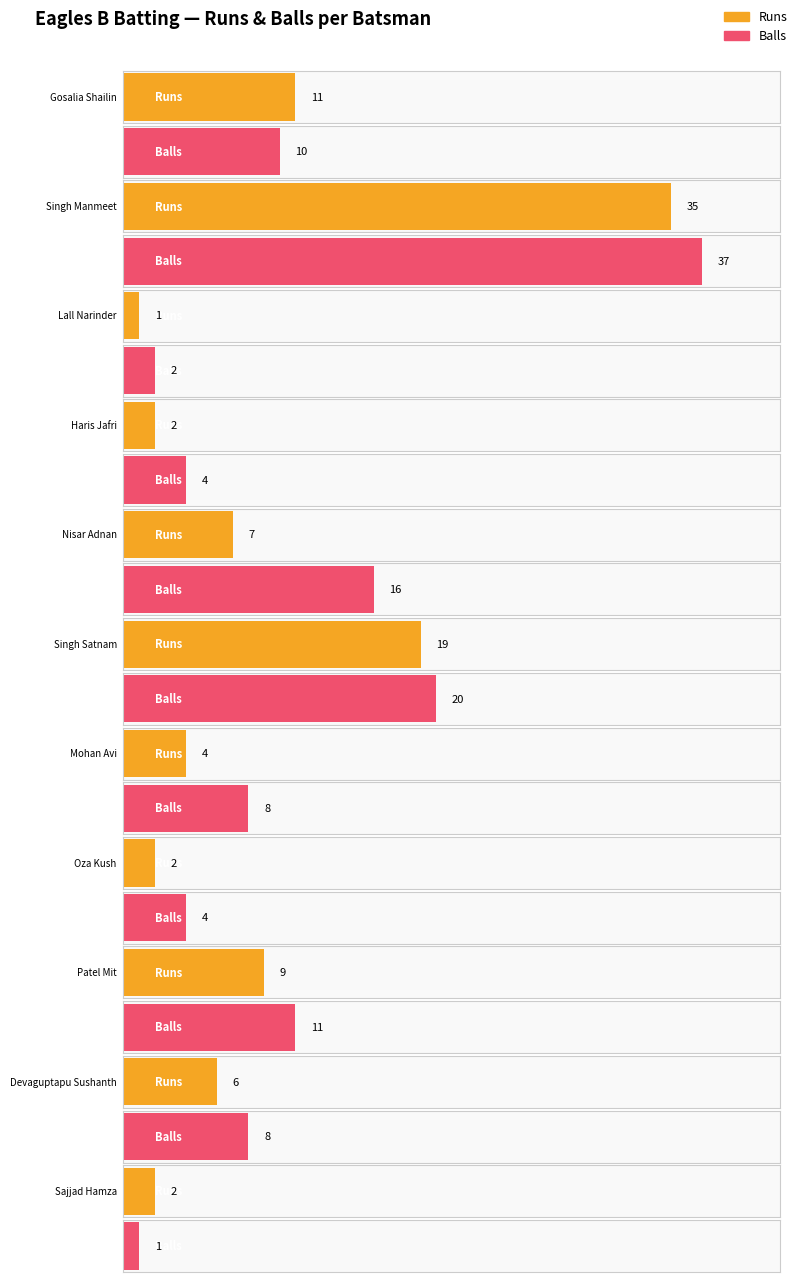

Rank the categories by Runs value from highest to lowest.

Singh Manmeet, Singh Satnam, Gosalia Shailin, Patel Mit, Nisar Adnan, Devaguptapu Sushanth, Mohan Avi, Haris Jafri, Oza Kush, Sajjad Hamza, Lall Narinder